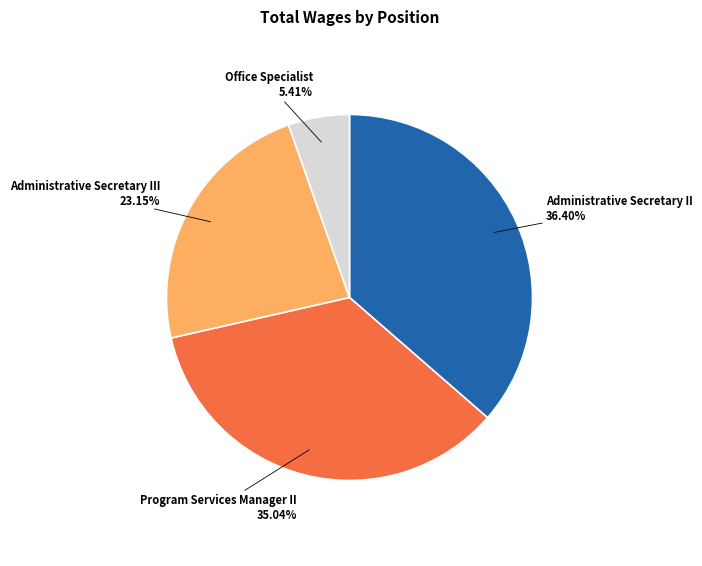

True or false: Program Services Manager II accounts for 35% of the total.

True